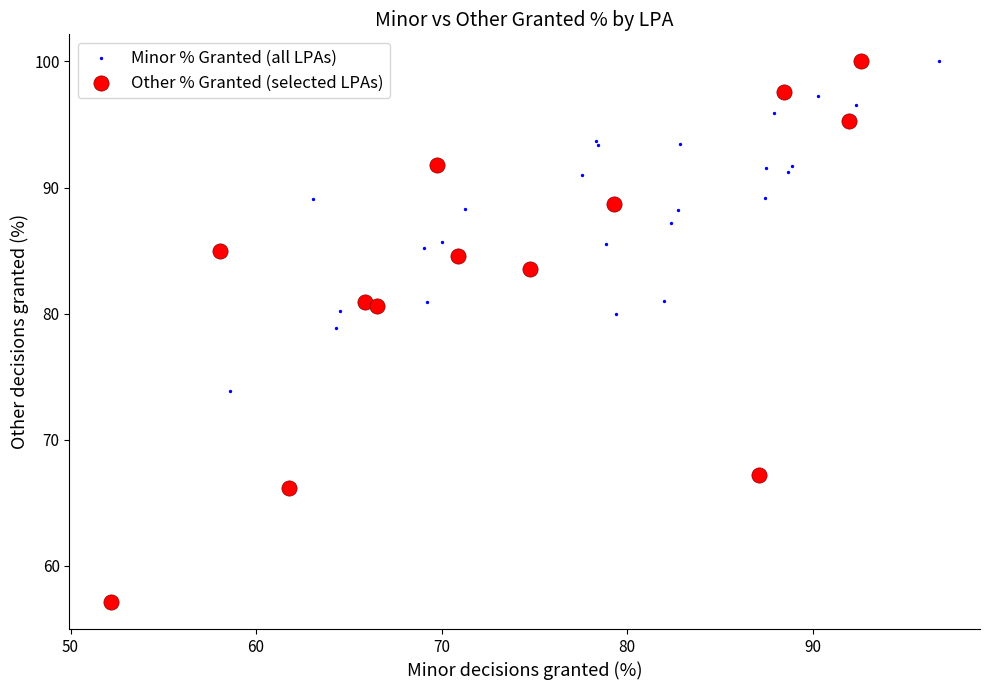

Which series has the widest spread of Y values?

Other % Granted (selected LPAs)